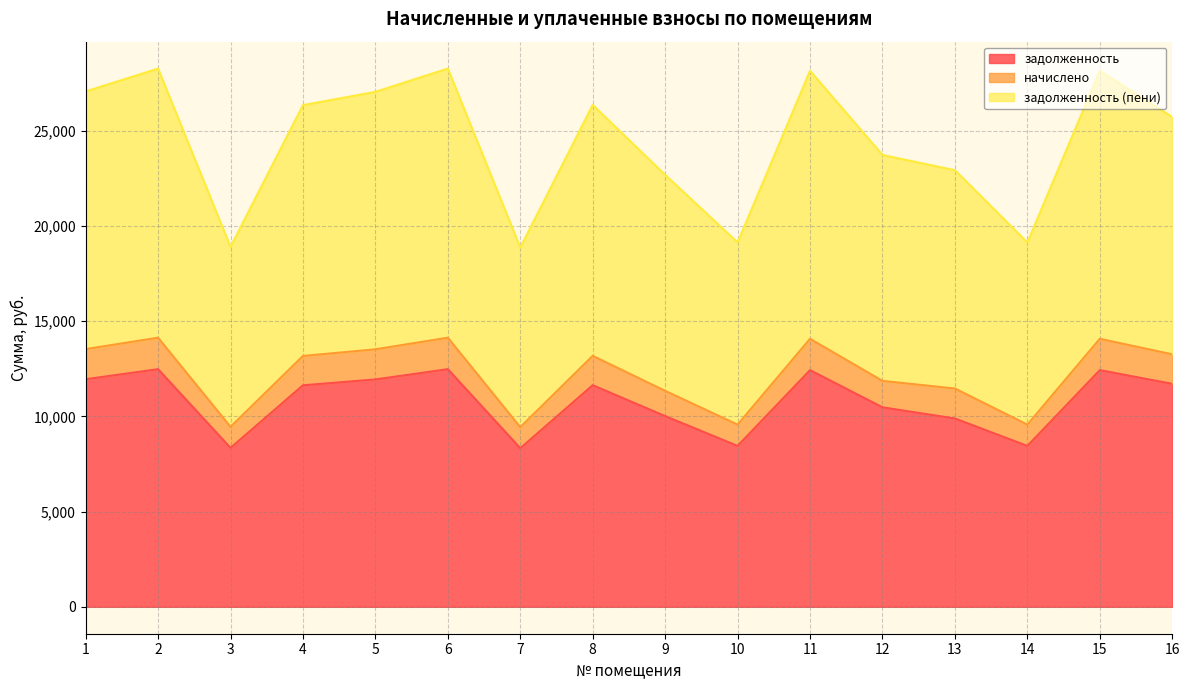

Is it true that задолженность equals 11952.0 at 1?

True